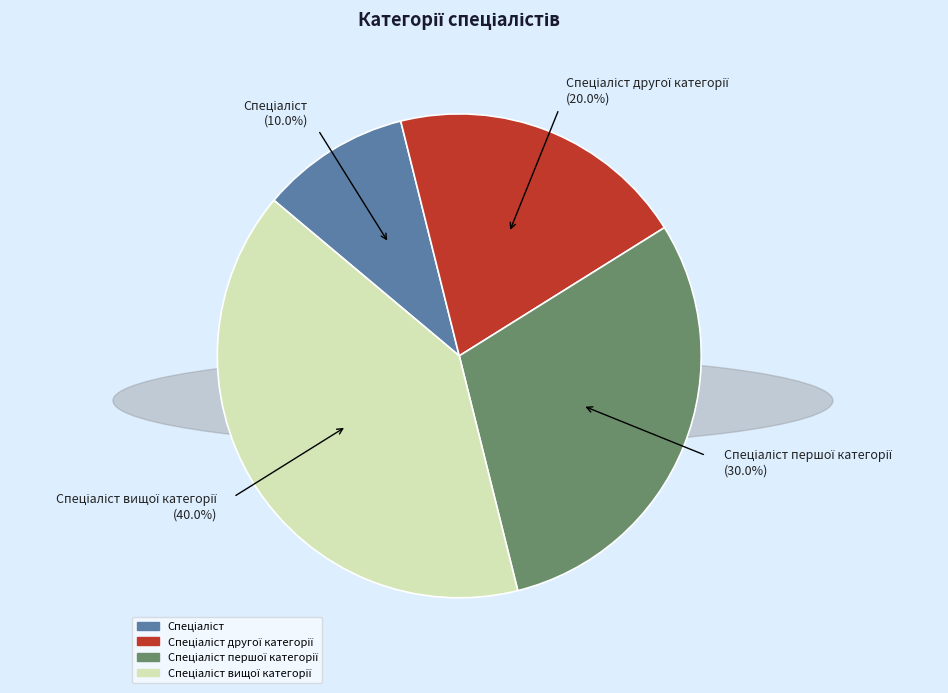

Is there any slice that represents more than half of the pie?

No